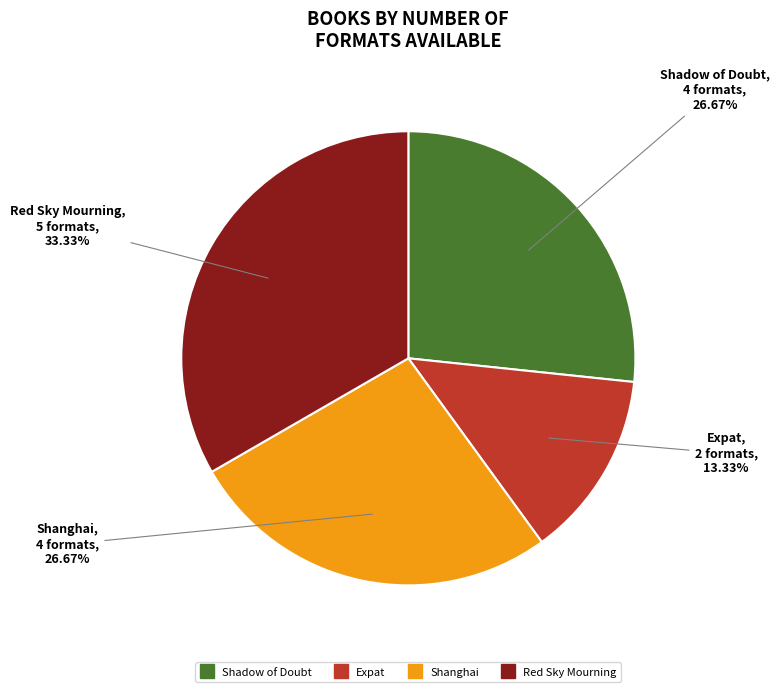

Is there a majority slice in this chart?

No